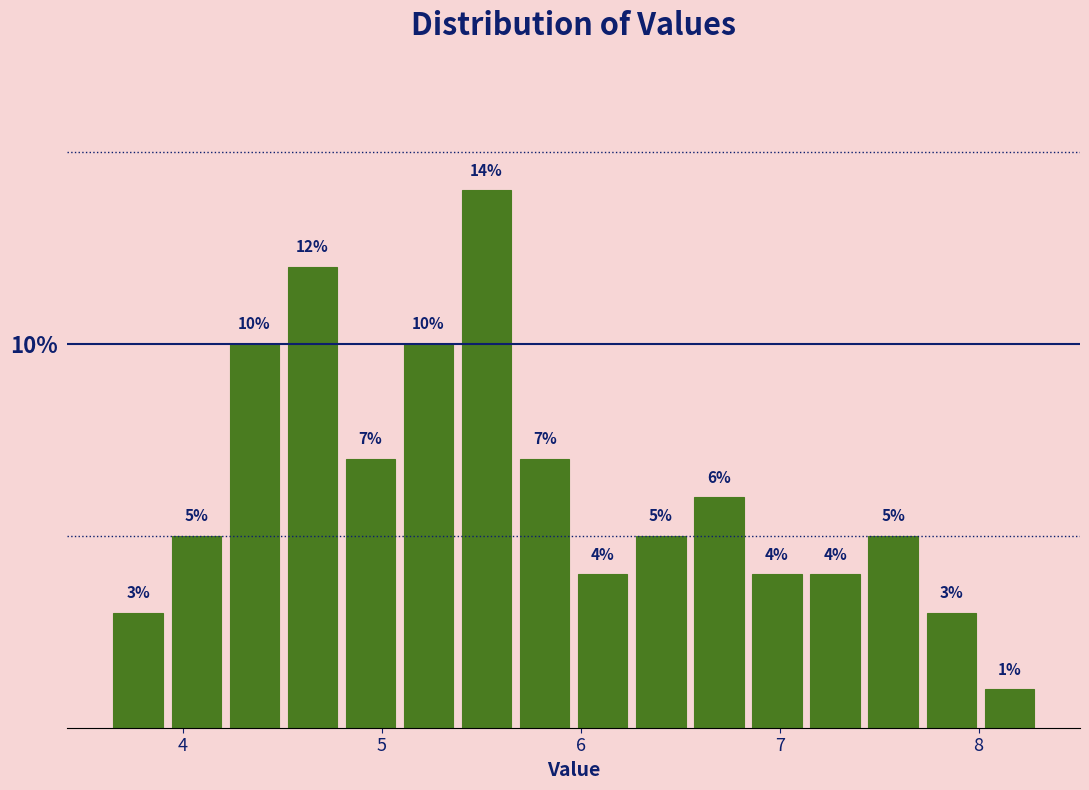

Read against the x-axis, roughly where is the centre of the tallest bar?

5.5